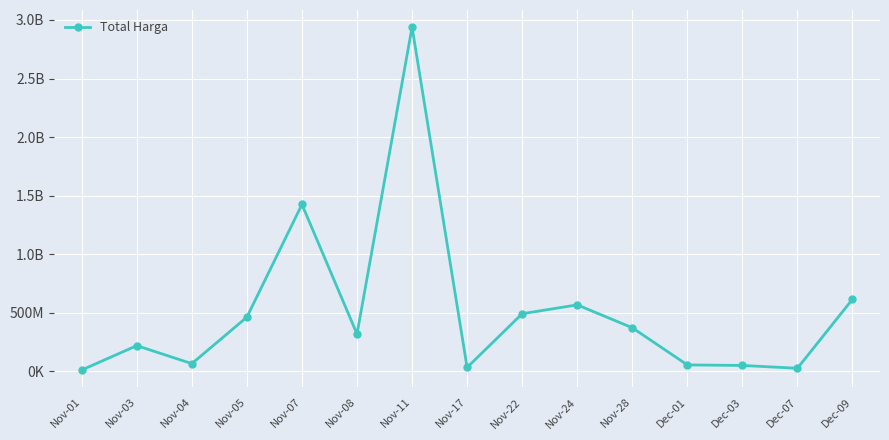

Does the chart have visible grid lines?

Yes